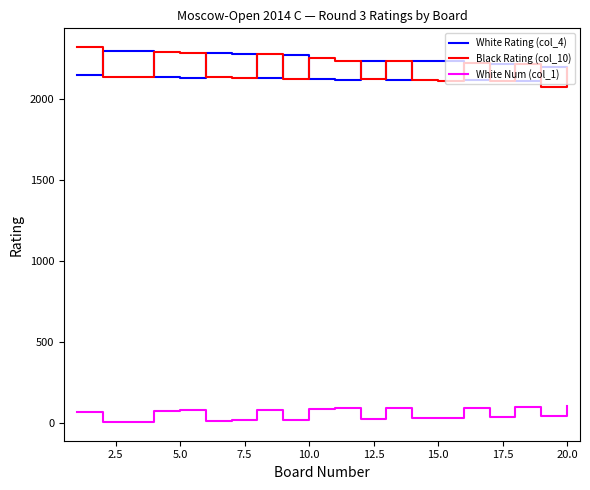

True or false: White Num (col_1) and Black Rating (col_10) cross at least once.

False